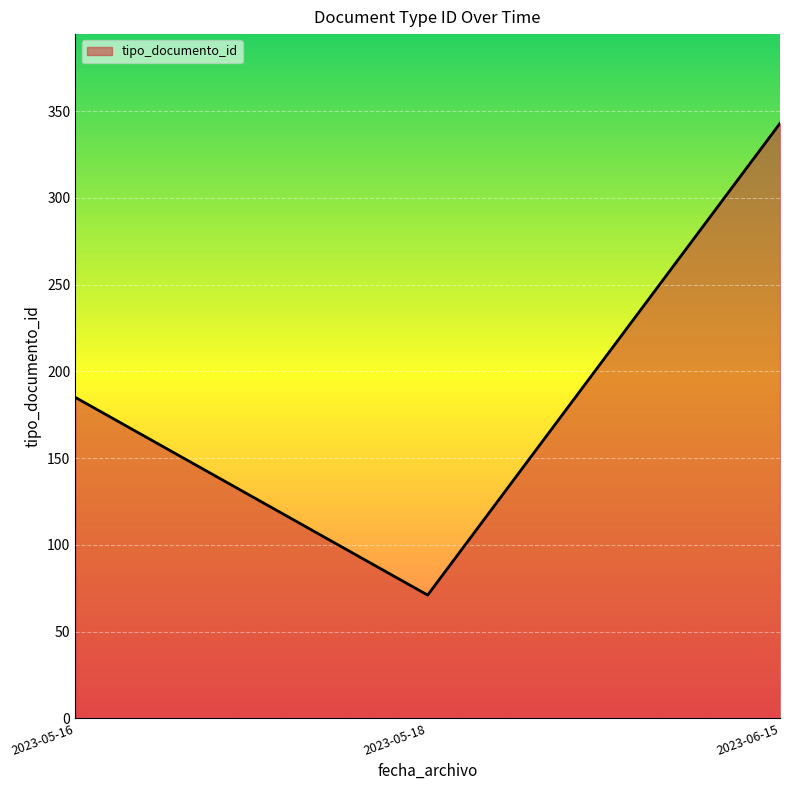

List the labels in order of value, smallest first.

2023-05-18, 2023-05-16, 2023-06-15